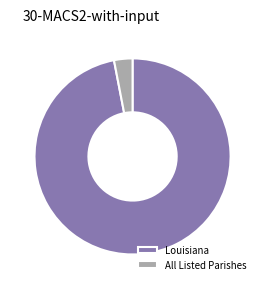

Which slice is the largest?

Louisiana